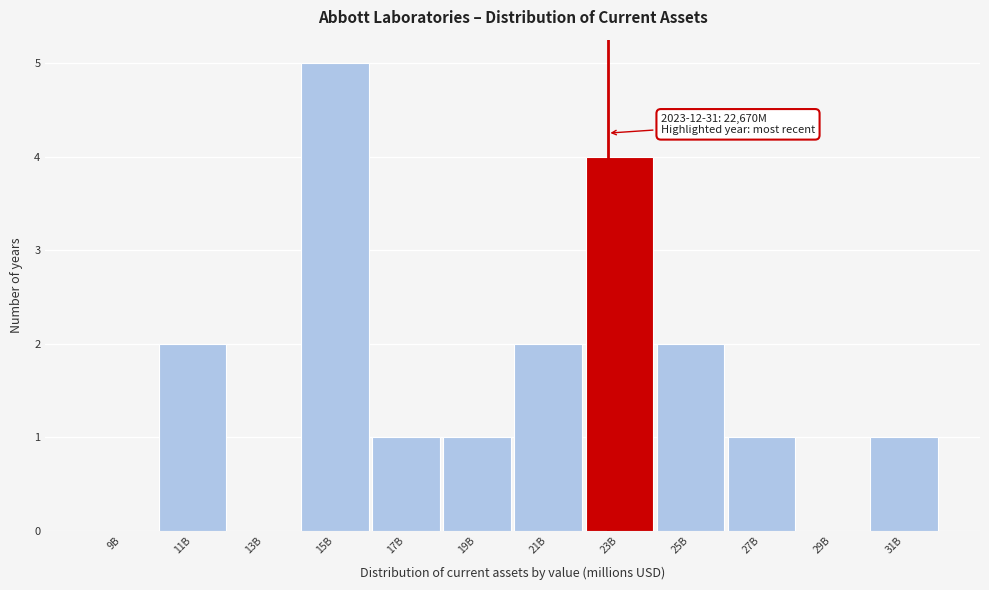

Reading left to right, list all the values displayed in this chart.

9B=0	11B=2	13B=0	15B=5	17B=1	19B=1	21B=2	23B=4	25B=2	27B=1	29B=0	31B=1